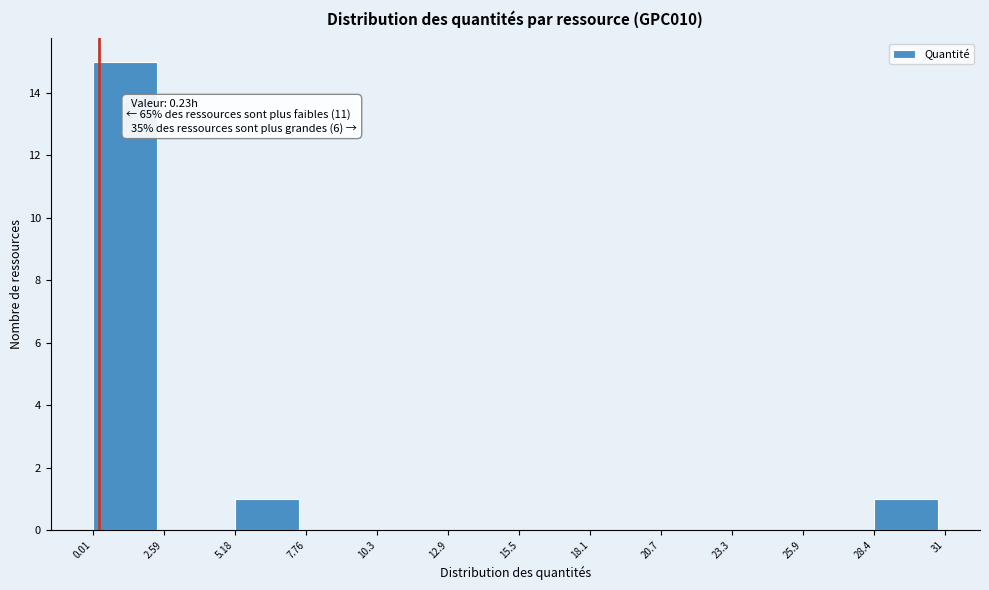

Which range on the x-axis has the tallest bar?

0.01 to 2.59